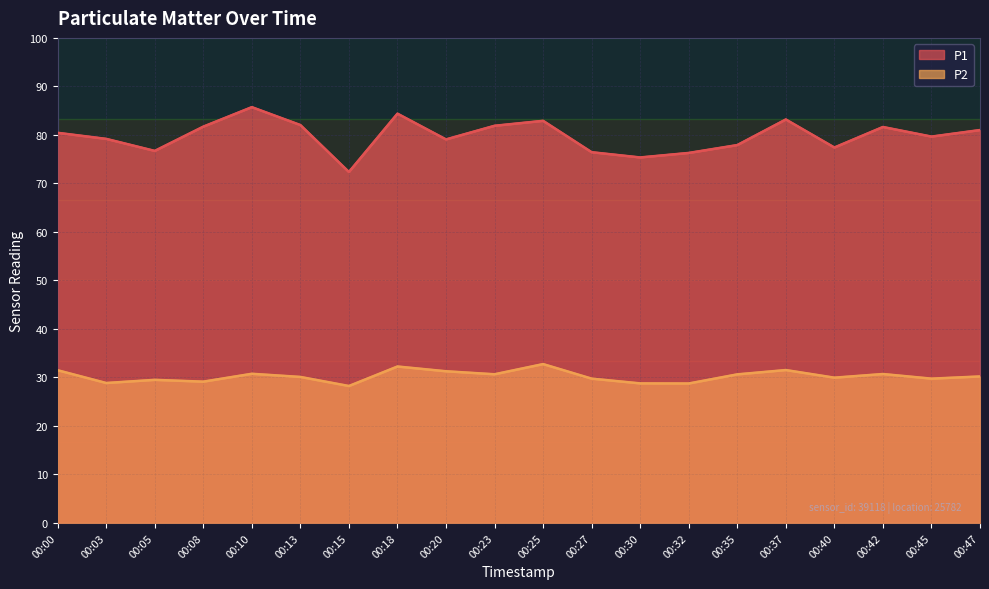

Where is P1 nearest to the value 79?

00:20